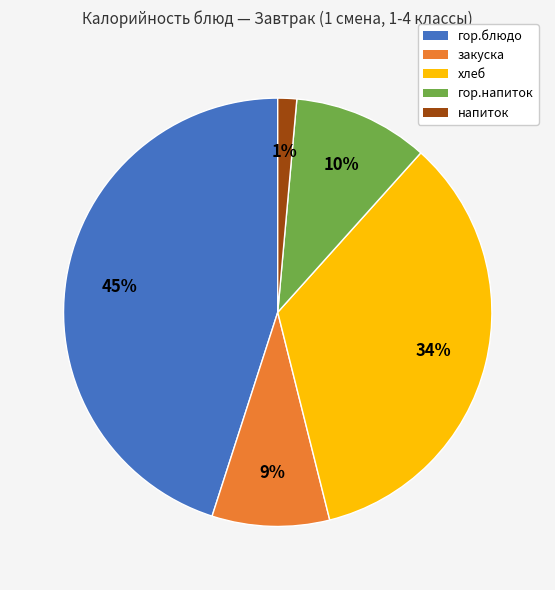

The гор.напиток slice represents 10% of the pie. True or false?

True